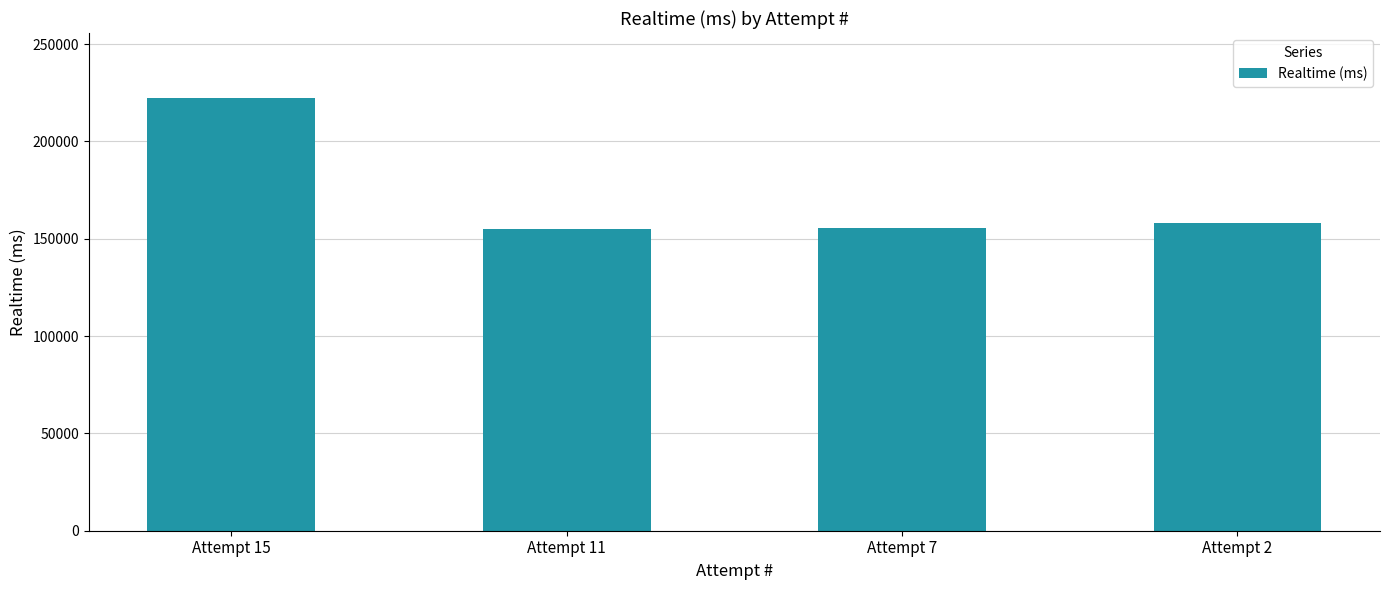

How many data points are less than 158187?

2